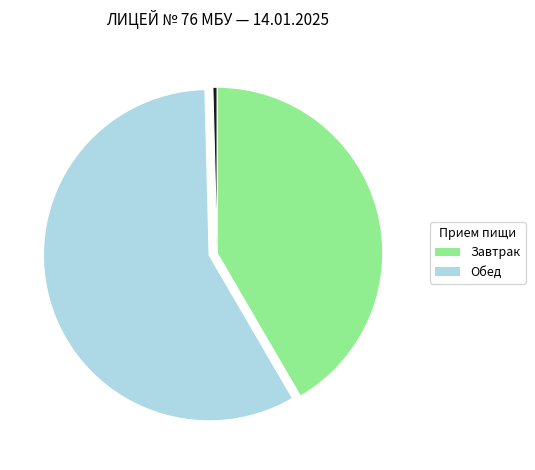

How many slices are in this pie chart?

3